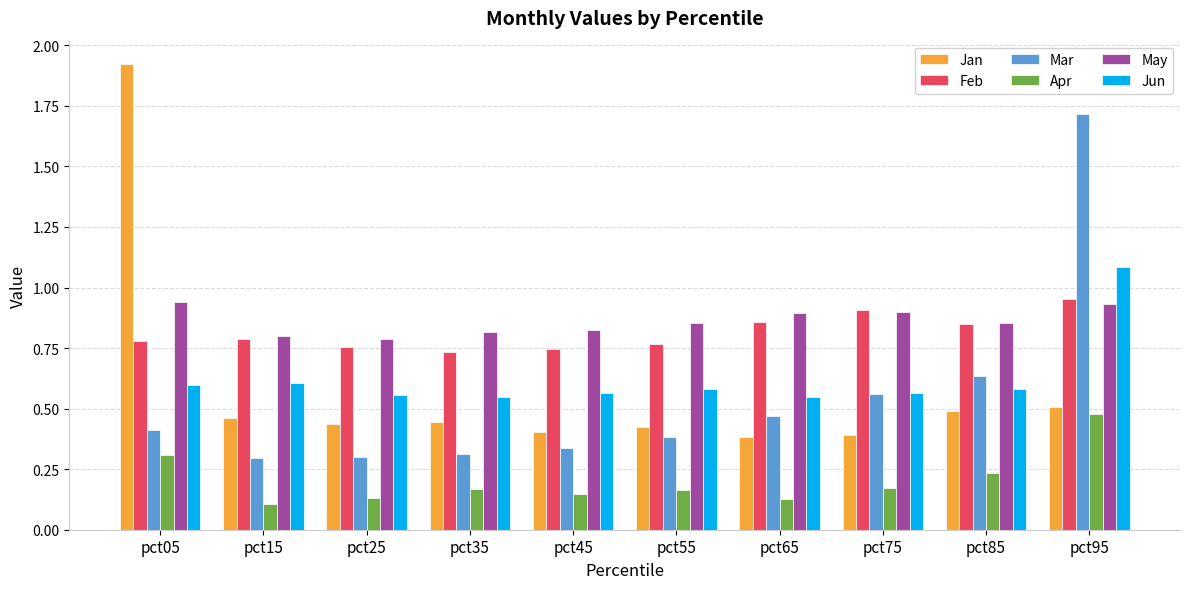

What are all the series names shown in the legend?

Jan, Feb, Mar, Apr, May, Jun